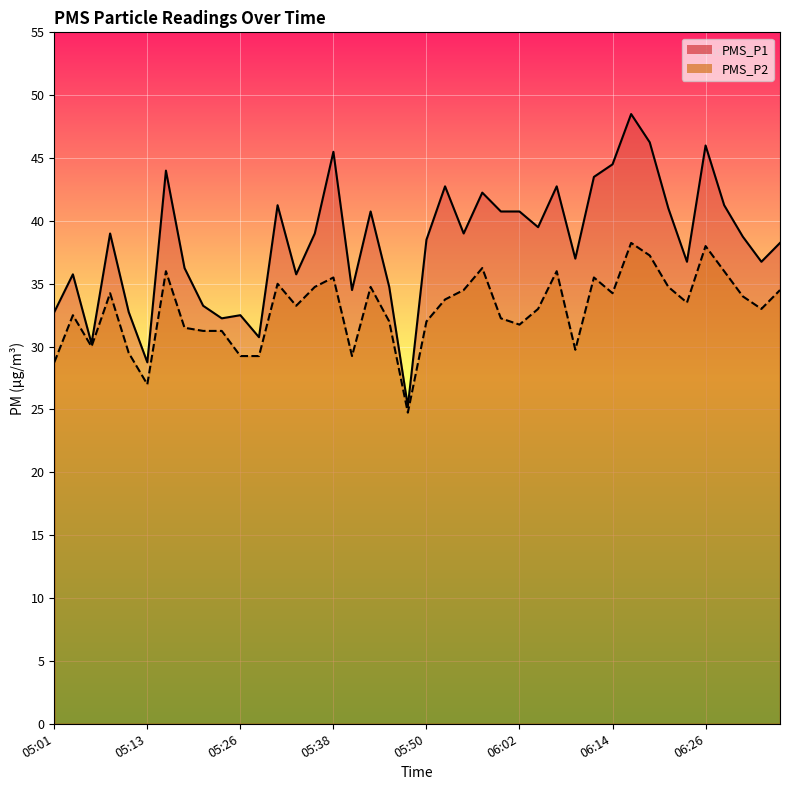

True or false: PMS_P1 and PMS_P2 cross at least once.

False